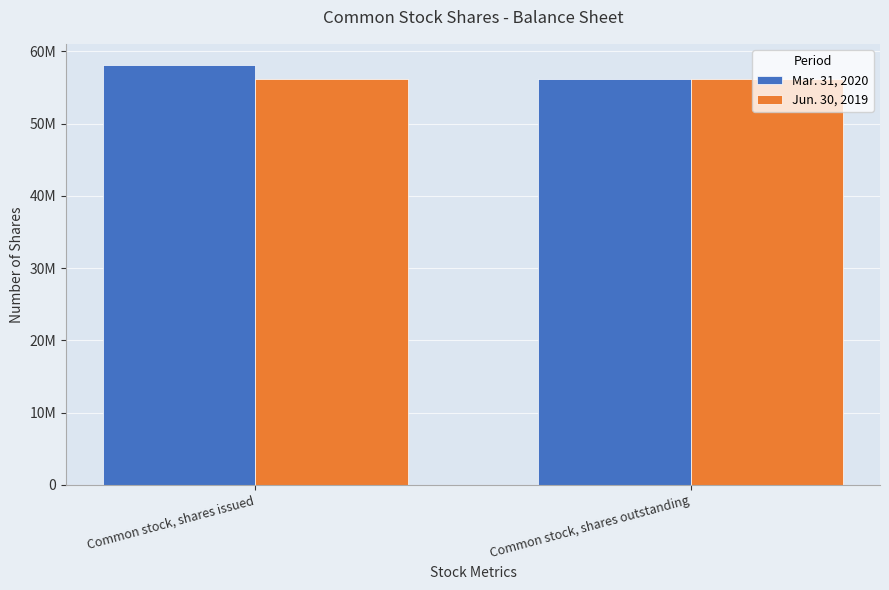

What are all the series names shown in the legend?

Mar. 31, 2020, Jun. 30, 2019